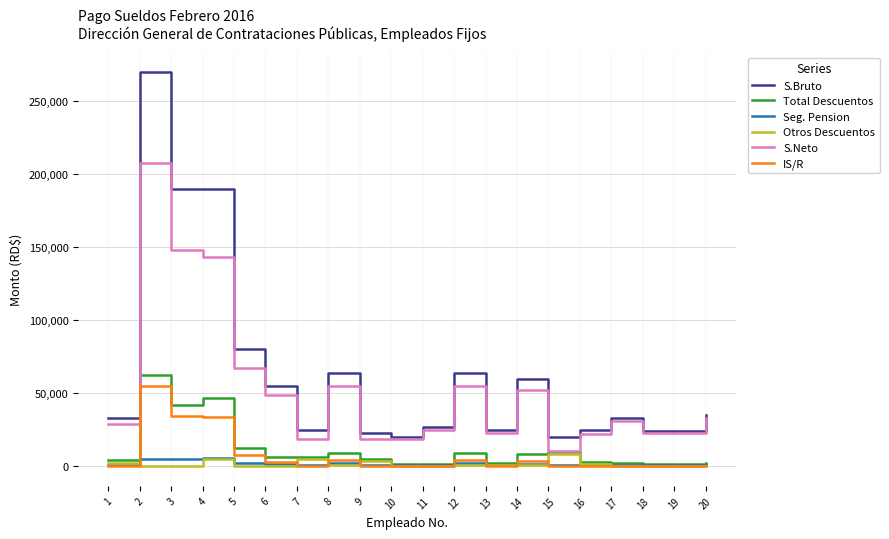

Which series changed the most between 12 and 16?

S.Bruto